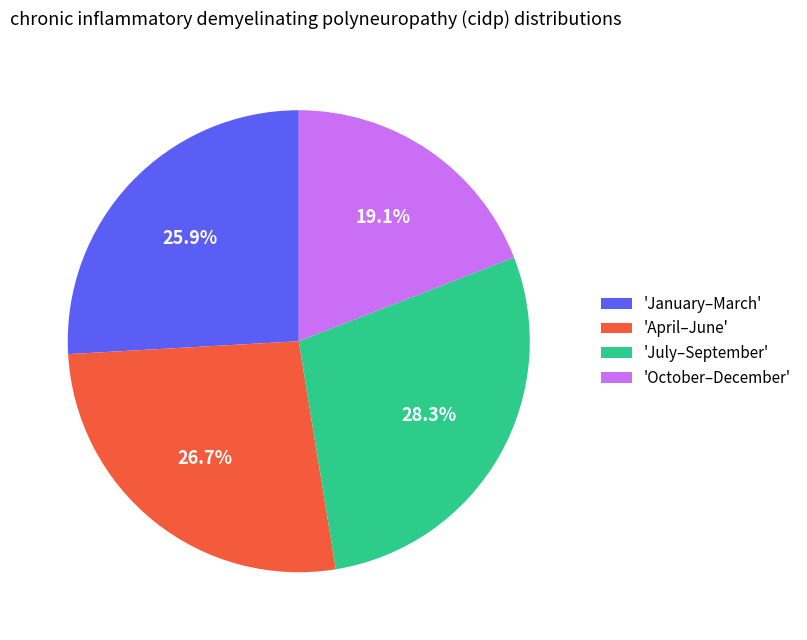

Combined, what portion of the pie is 'July–September' and 'October–December'?

47.4%